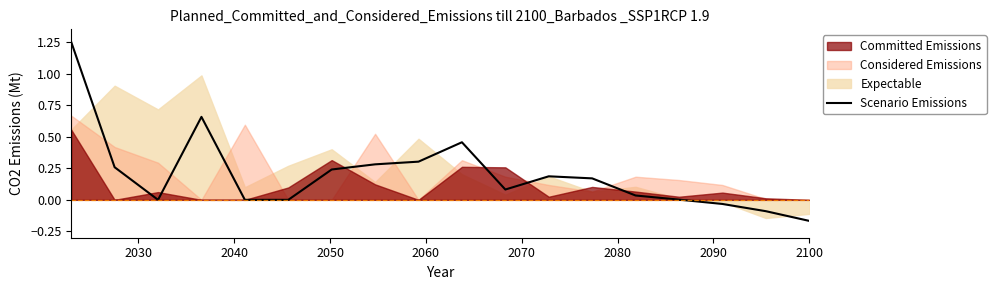

How many points are higher than both their immediate neighbors (excluding endpoints)?

3